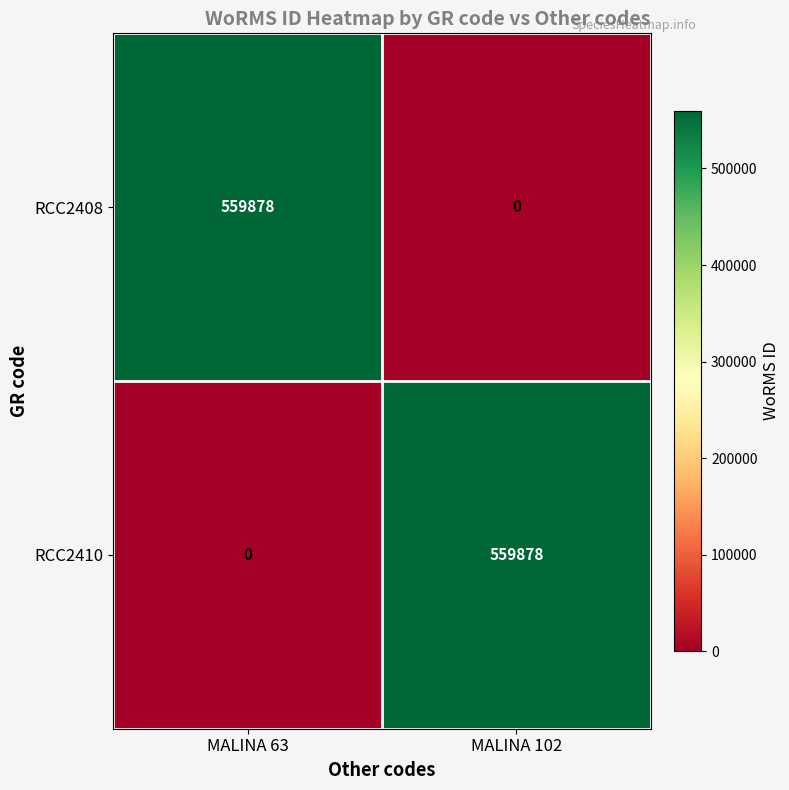

What is the greatest value displayed?

559878